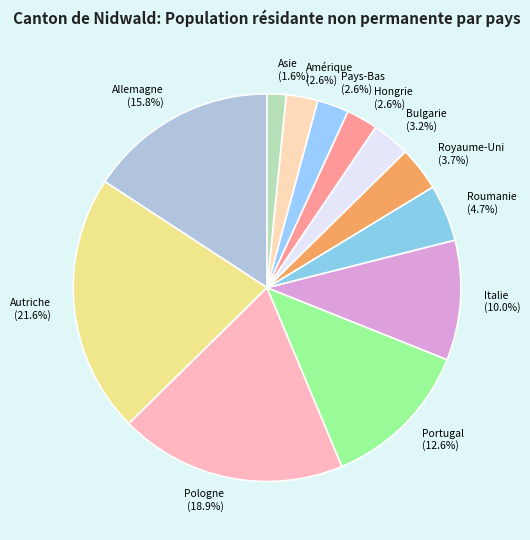

To the nearest percent, what is the difference between the largest and smallest slice percentages?

20%